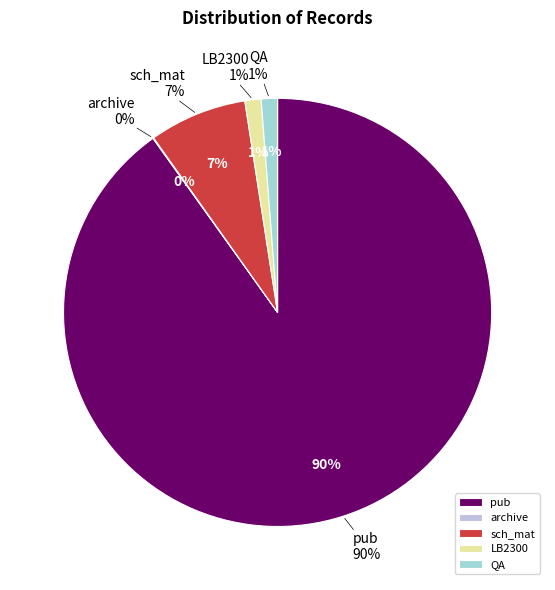

To the nearest percent, what is the difference between the archive and LB2300 slice percentages?

1%